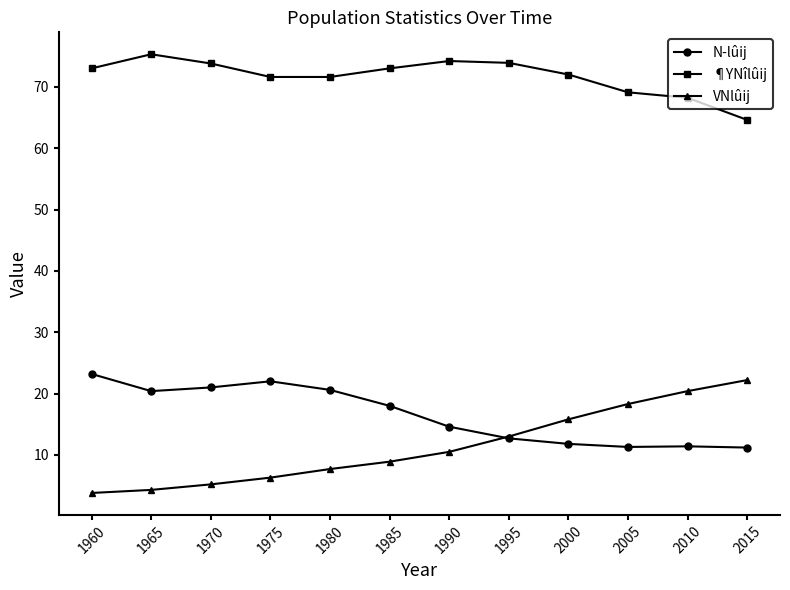

True or false: N-lûij and ¶YNîlûij cross at least once.

False